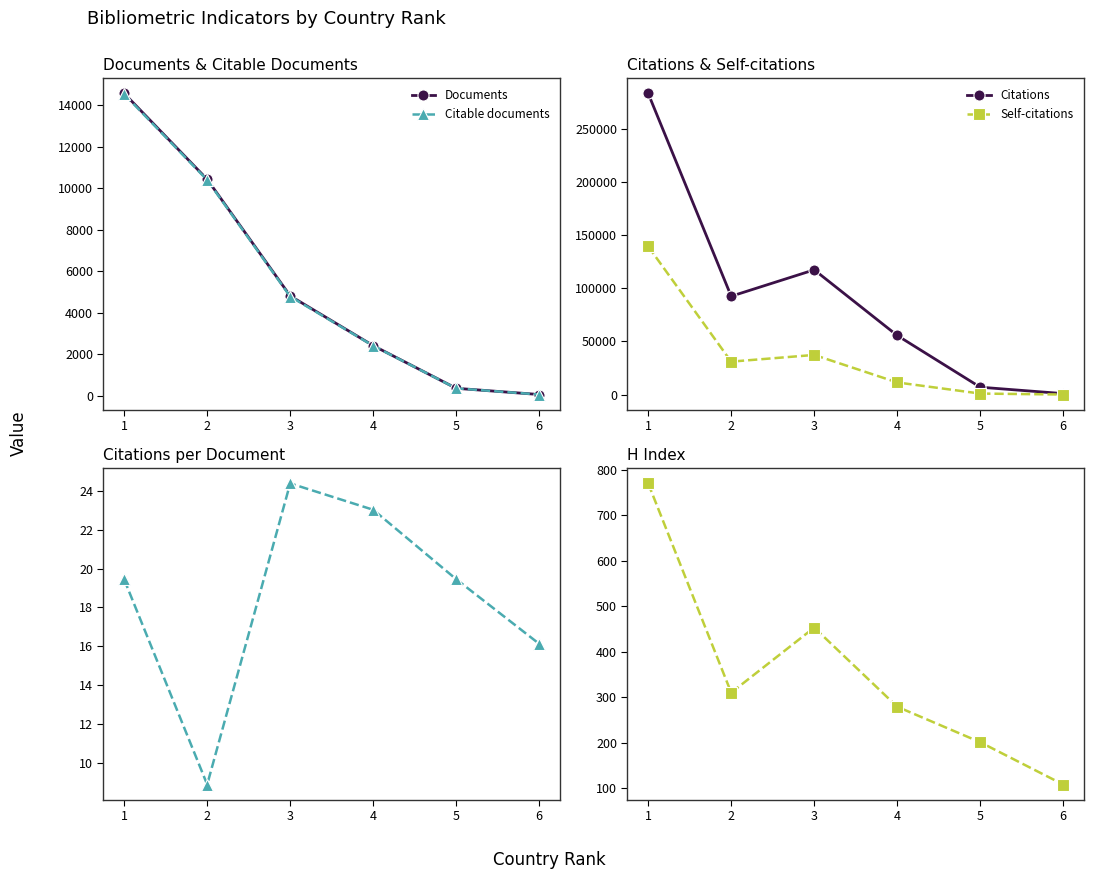

True or false: Citations and Documents intersect in this chart.

False